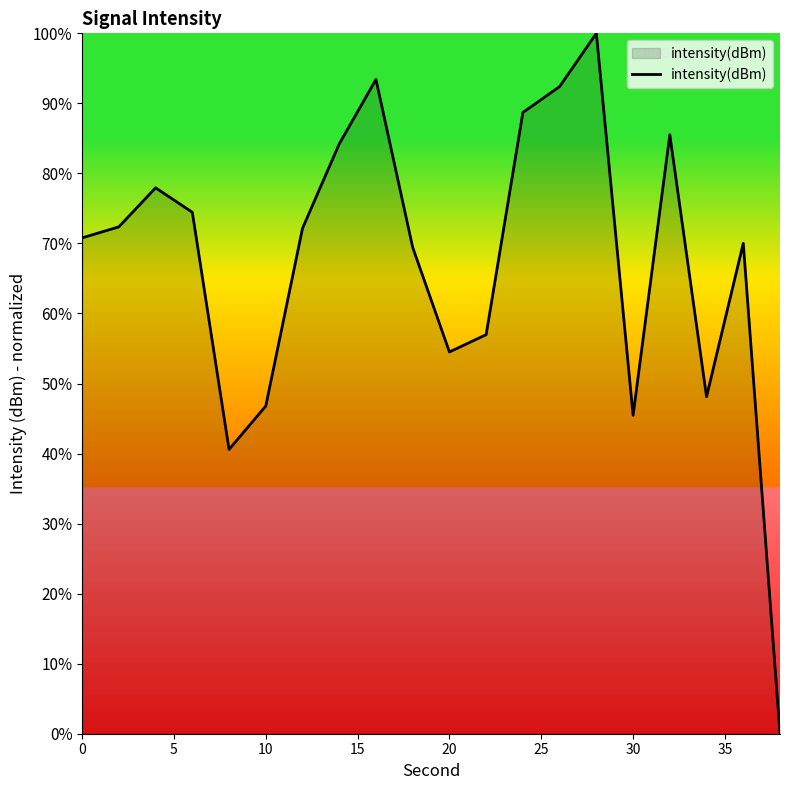

What is the difference between the maximum and minimum values?

100.0